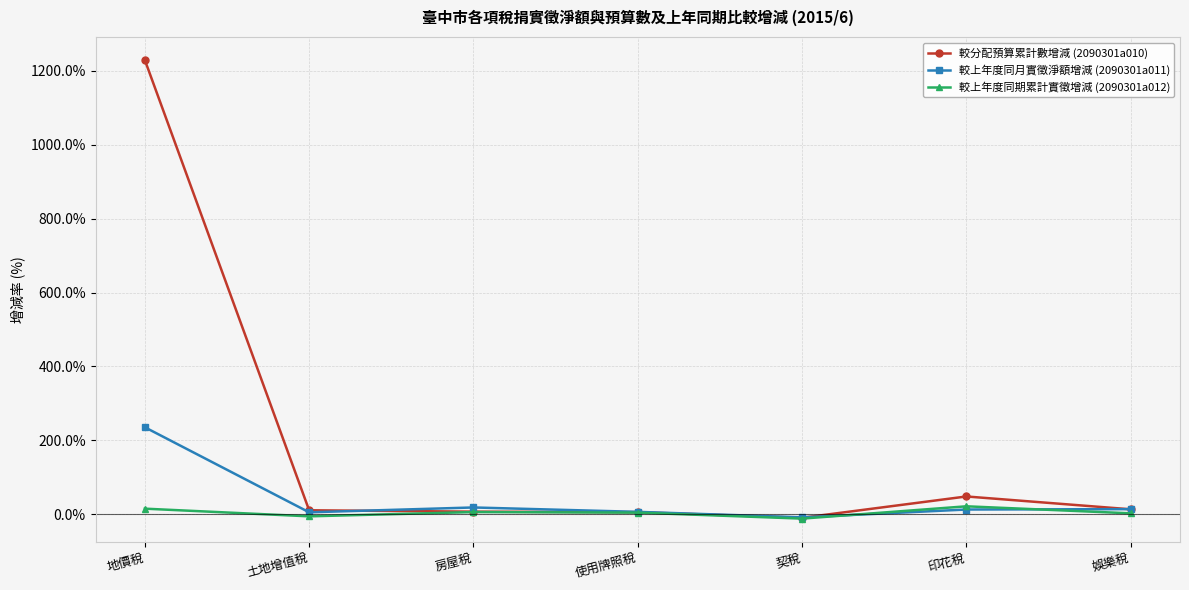

What is the value of the 較上年度同期累計實徵增減 (2090301a012) point at the 7th from the left?

2.2